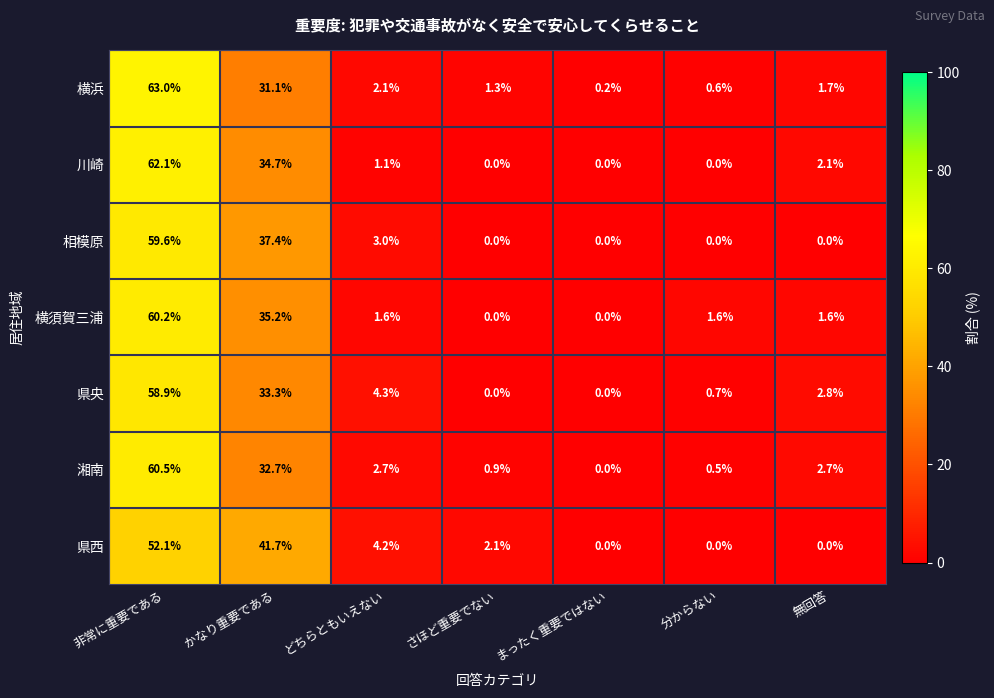

What is the difference between the maximum and minimum values in the 湘南 series?

60.5